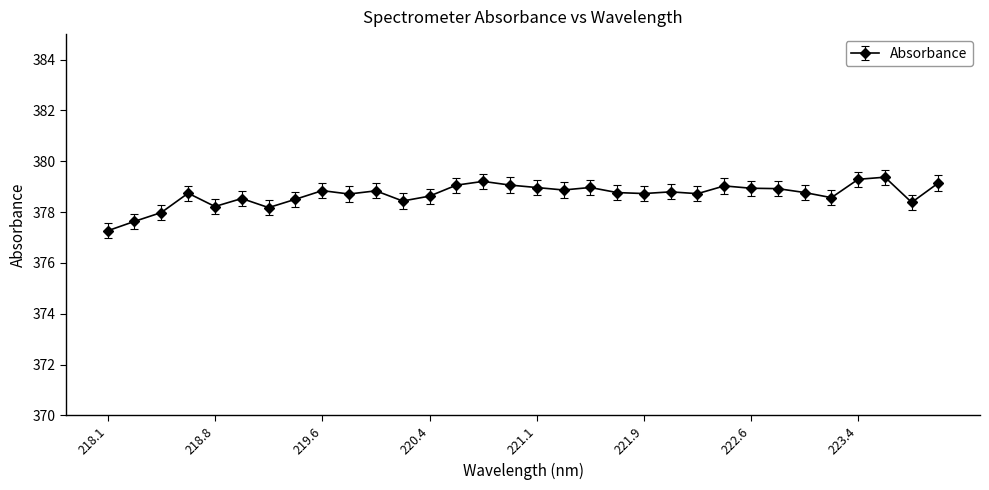

What is the minimum value shown in the chart?

377.3